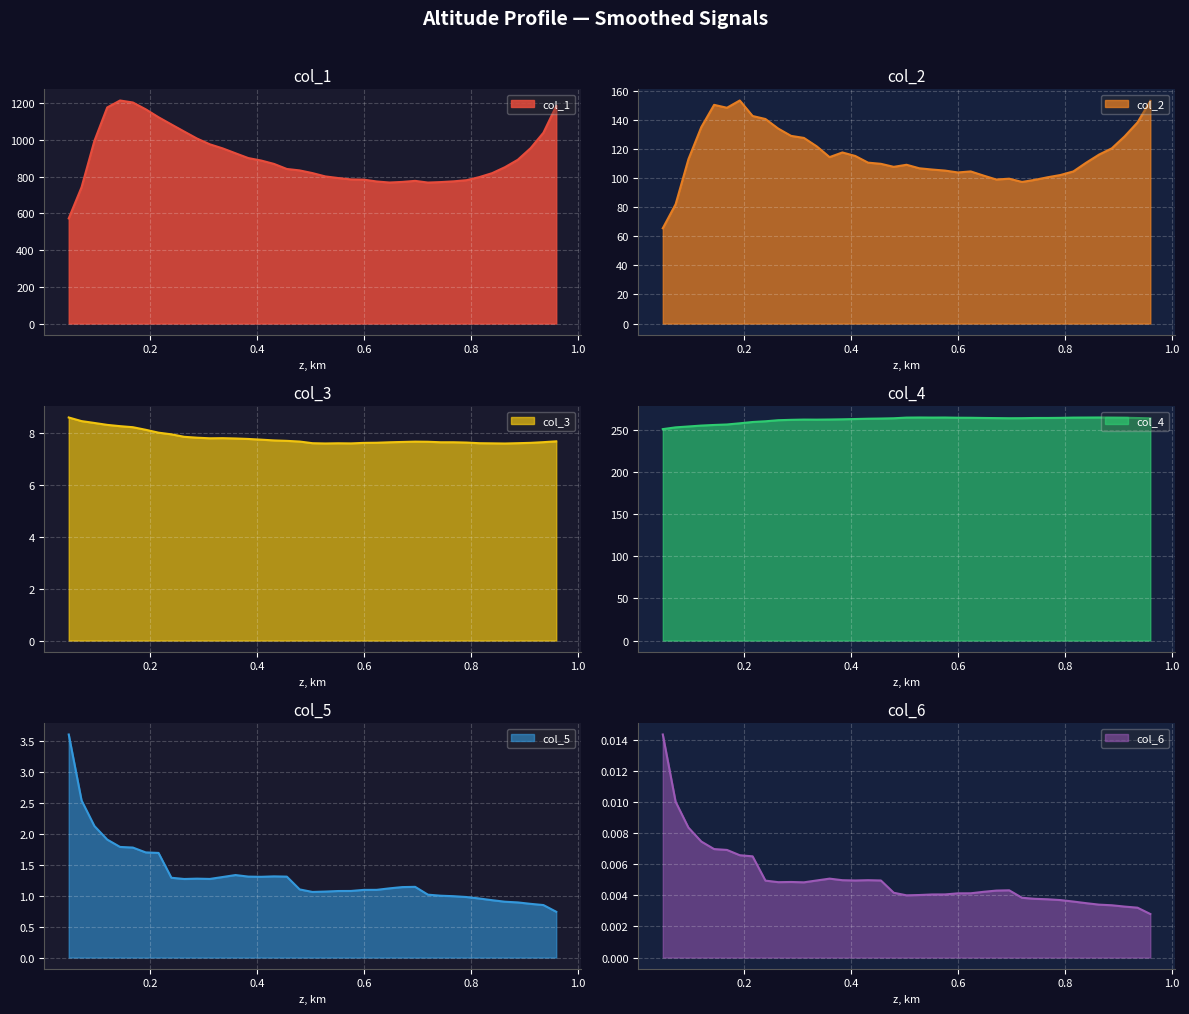

What is the difference between the maximum and second lowest values in the col_3 series?

1.0